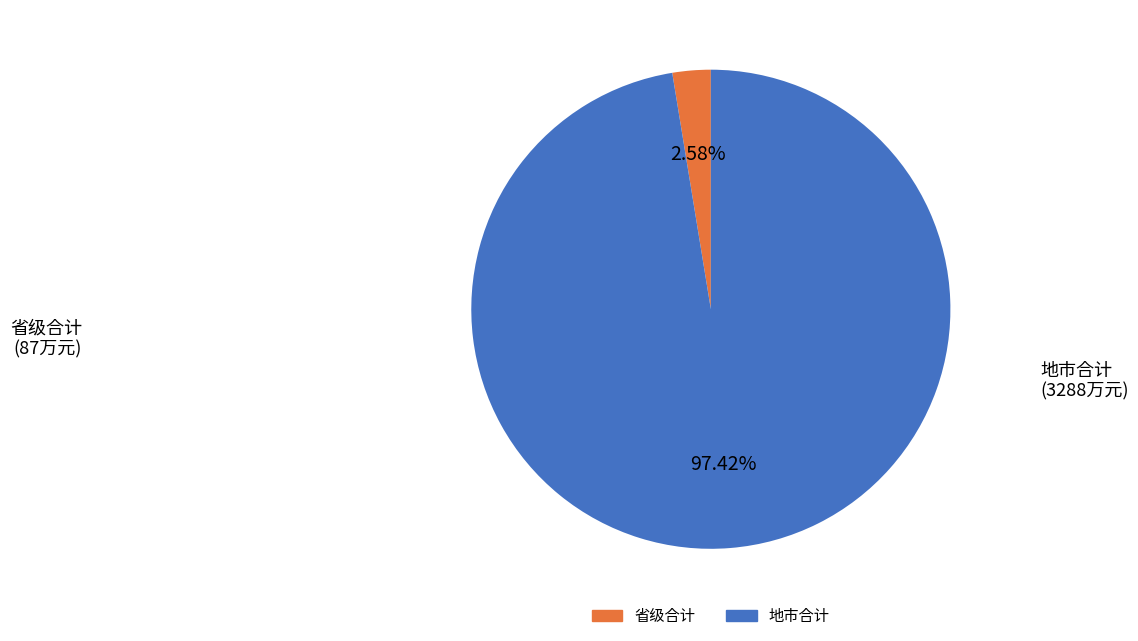

Is there any slice that represents more than half of the pie?

Yes